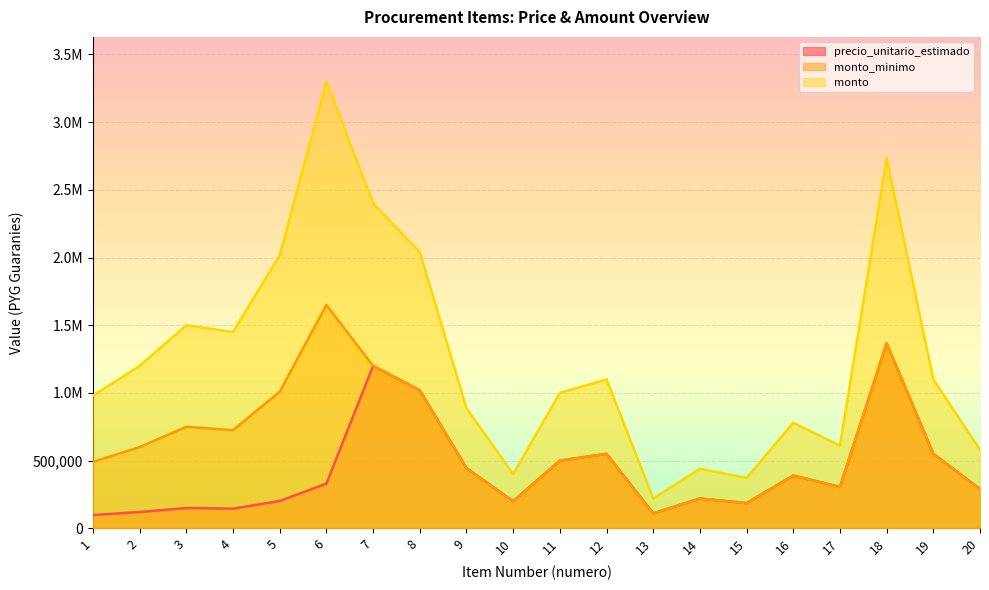

Rank the series at 10 from highest to lowest value.

monto, precio_unitario_estimado, monto_minimo